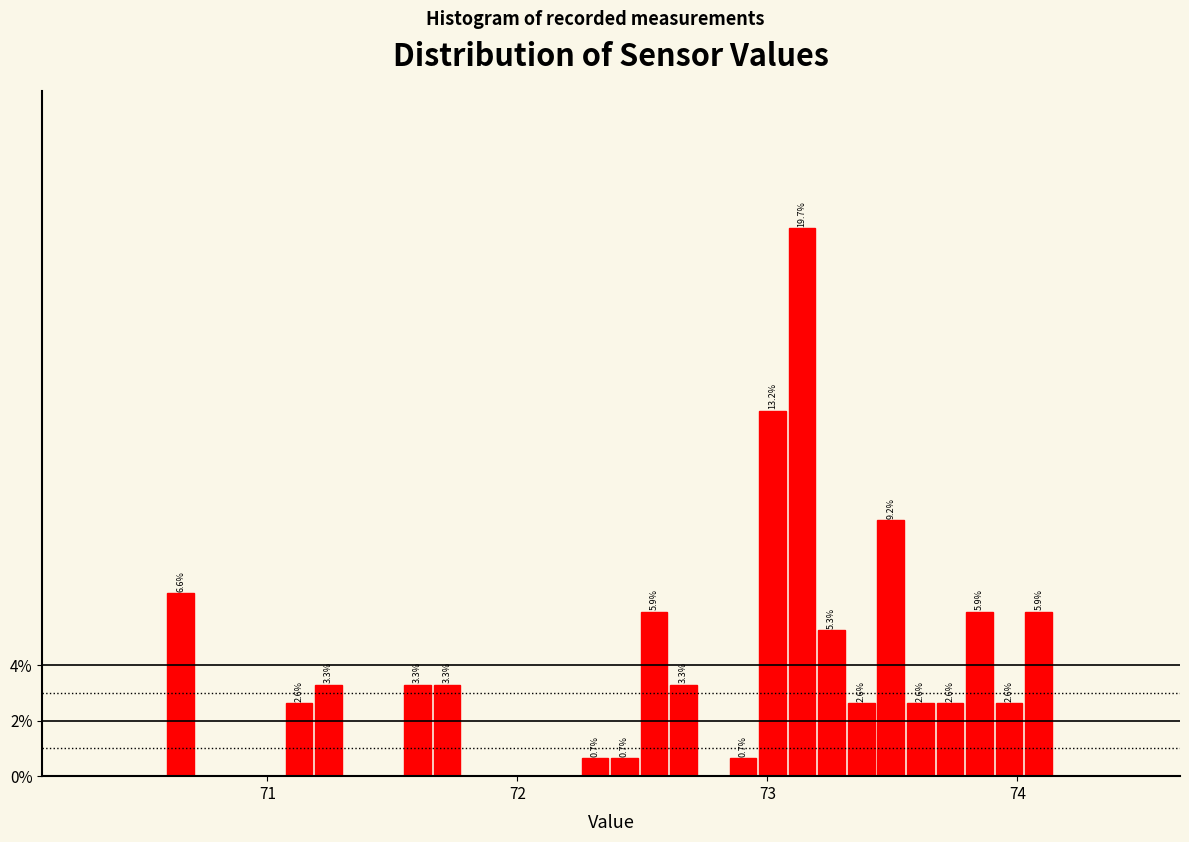

Around what value on the x-axis is the tallest bar? Give the approximate position of its centre, as read against the axis.

73.1